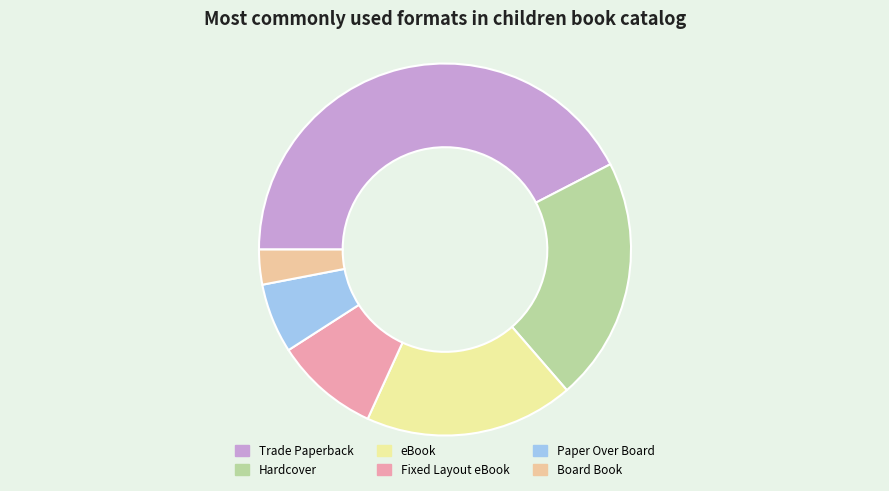

Which slice is the smallest?

Board Book